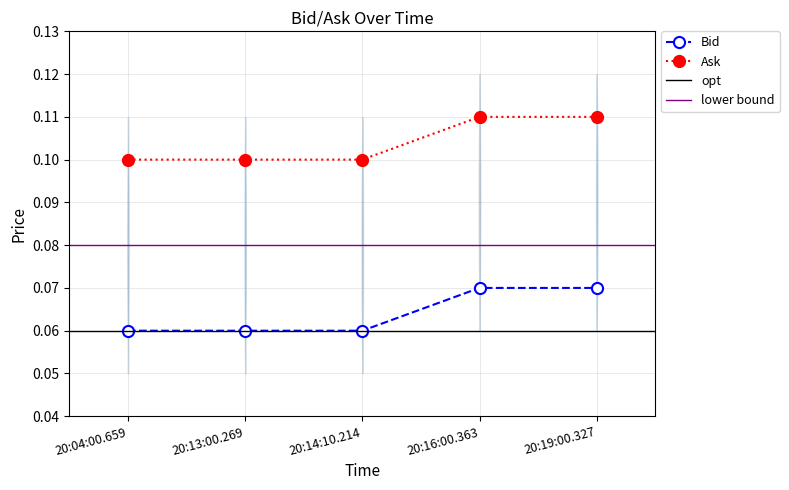

What is the total value across all series at 20:19:00.327?

0.2